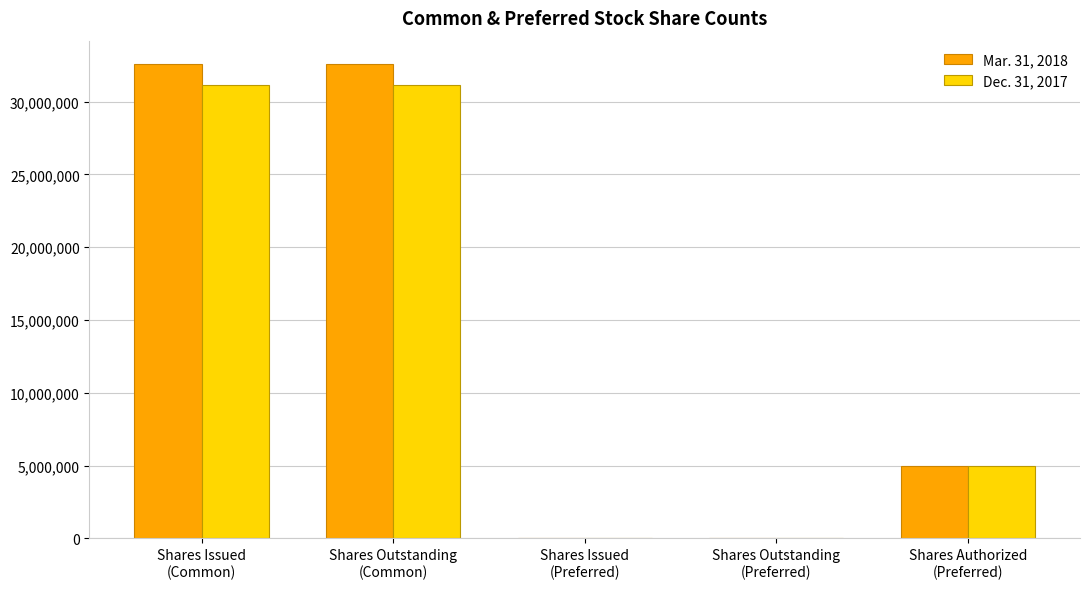

True or false: Dec. 31, 2017 has a value of 49004340 at Shares Outstanding
(Common).

False